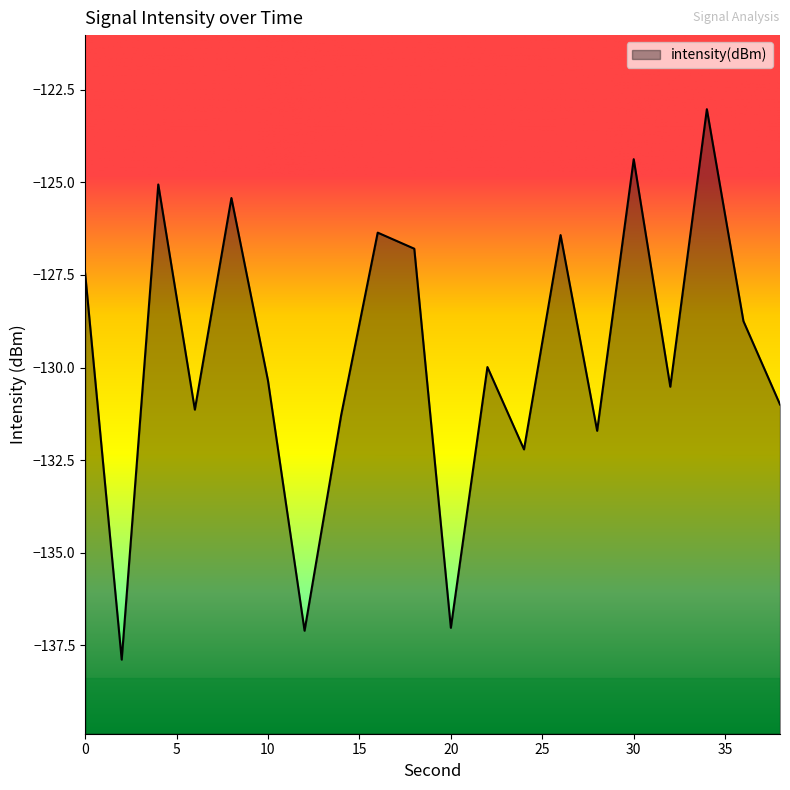

How many interior local peaks (higher than both neighbors) does the data have?

7